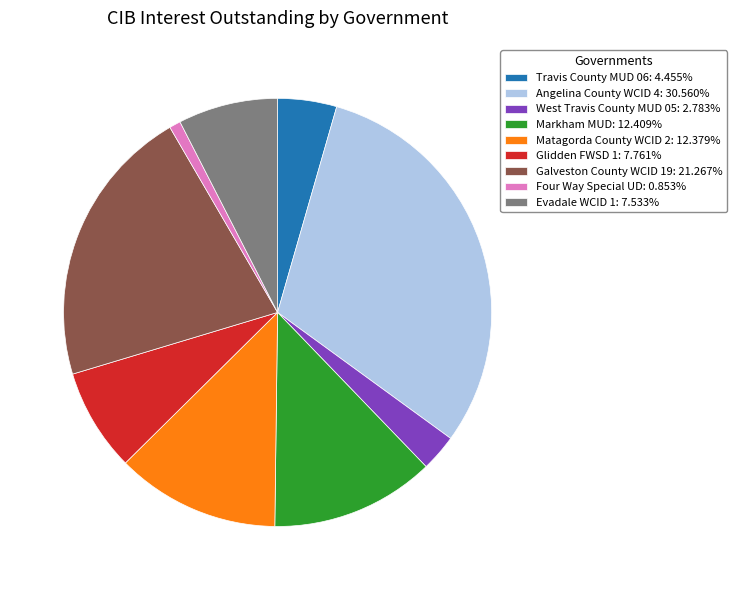

Count the number of slices in the pie.

9